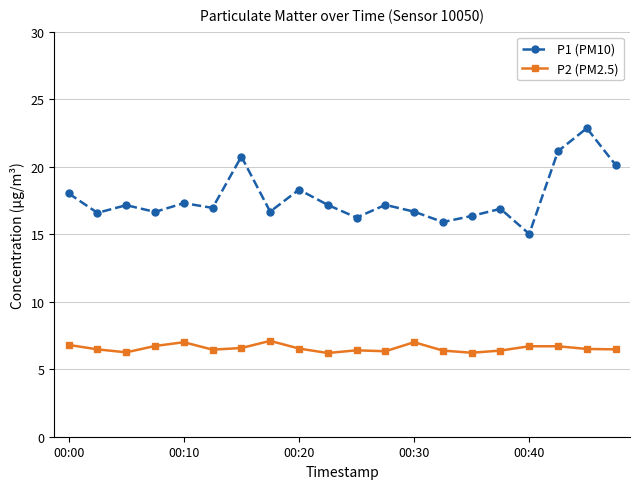

Which series has the largest total across all categories?

P1 (PM10)